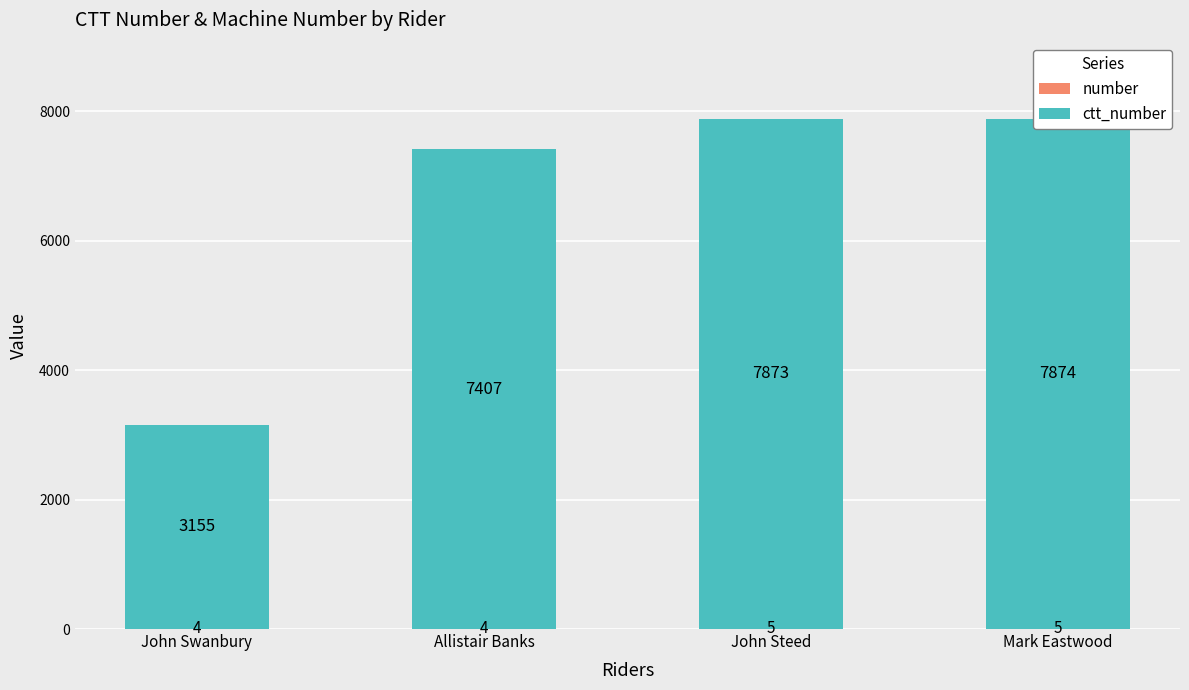

What position from the left is Allistair Banks?

2